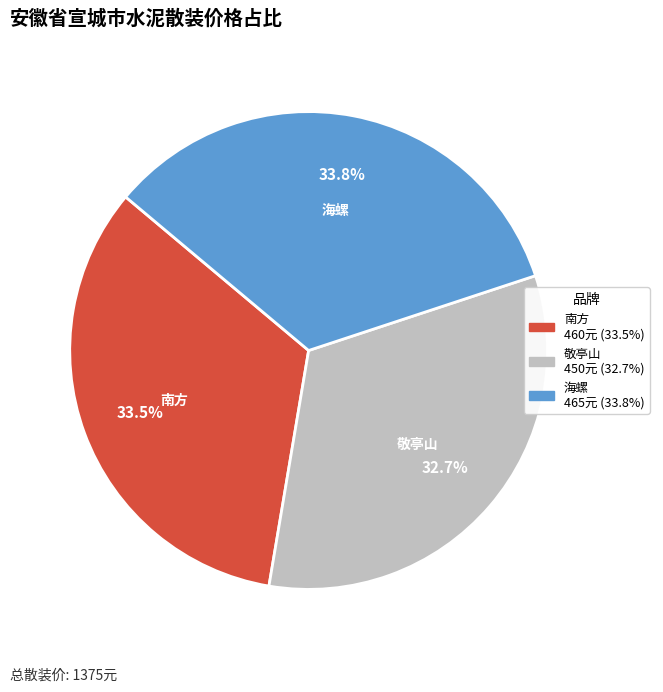

Is there a majority slice in this chart?

No